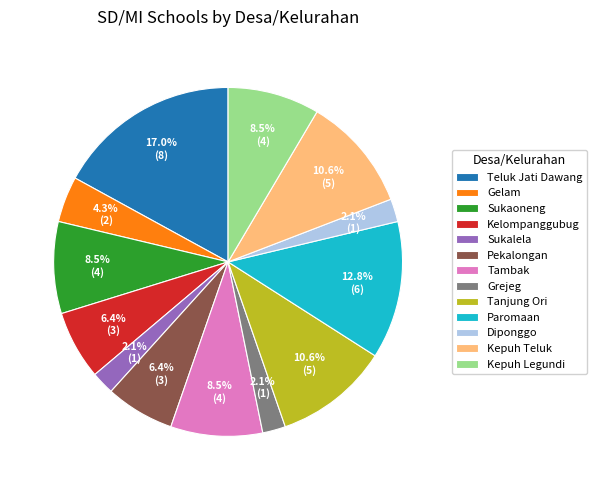

Is the sum of Kepuh Legundi and Gelam greater than half?

No